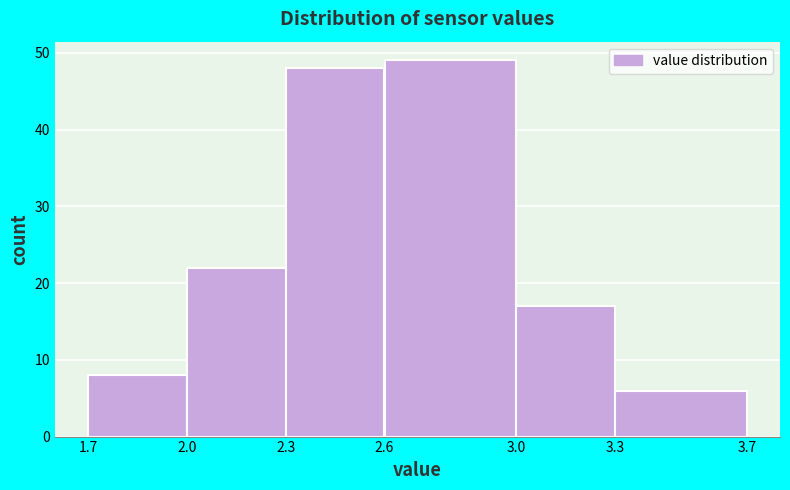

Reading left to right, list every bar in this chart as the range it spans on the x-axis followed by its height. The values are not printed on the chart, so give them approximately, as read against the axis.

1.7 to 2.0: 8
2.0 to 2.3: 22
2.3 to 2.6: 48
2.6 to 3.0: 49
3.0 to 3.3: 17
3.3 to 3.7: 6